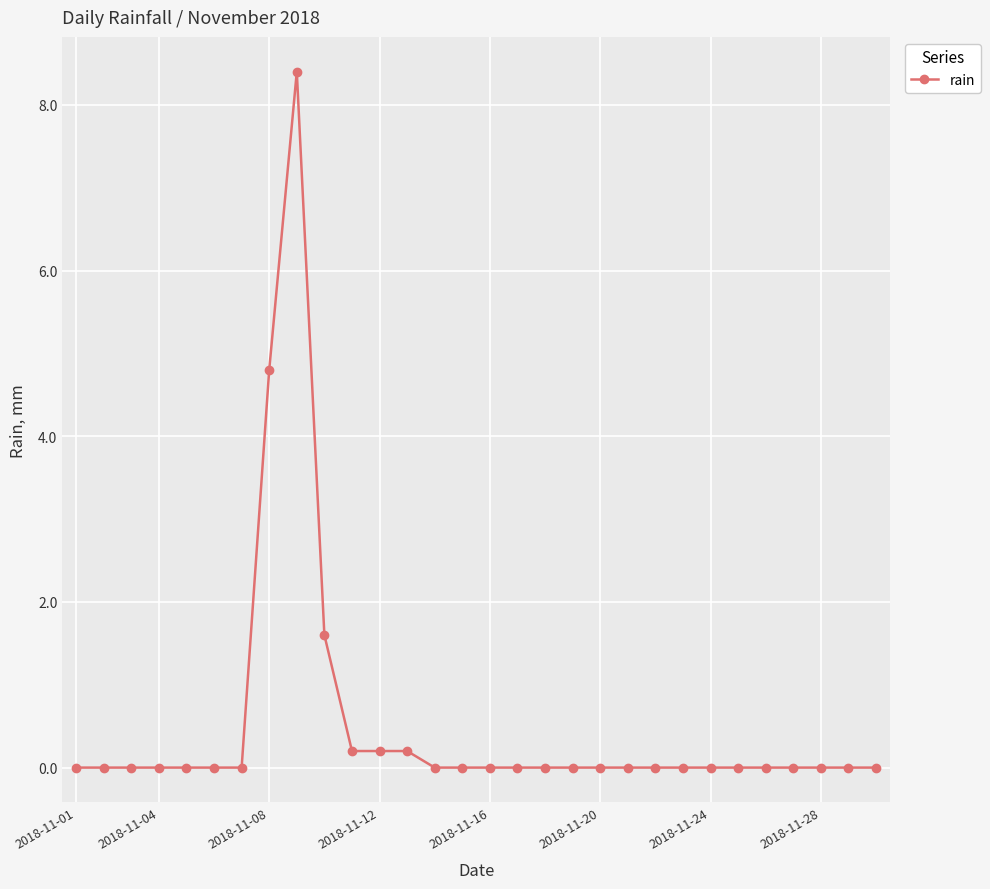

What is the value of the 8th point from the left?

4.8